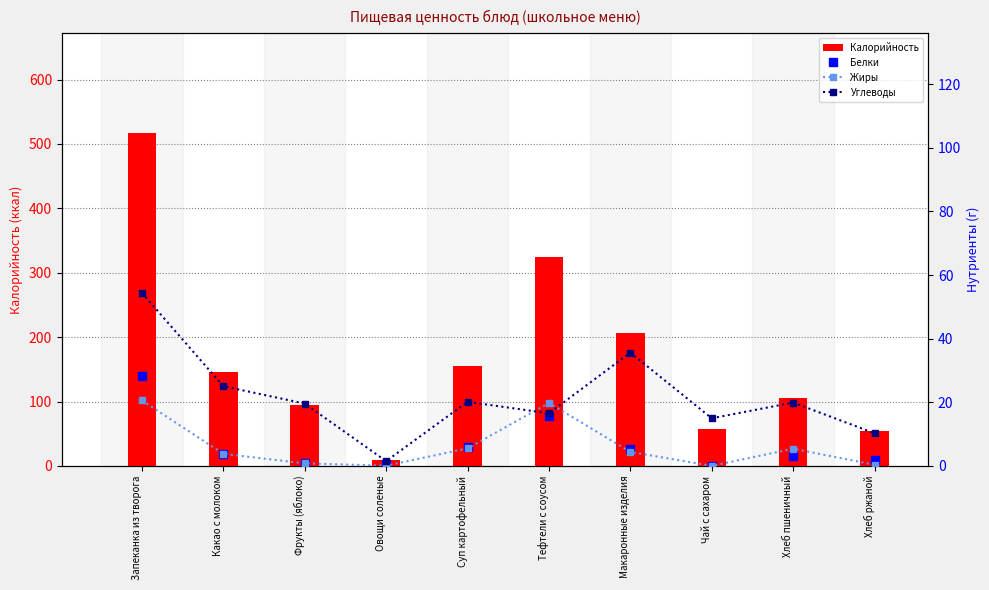

What is the sum of the Углеводы values at Запеканка из творога and Макаронные изделия?

90.0